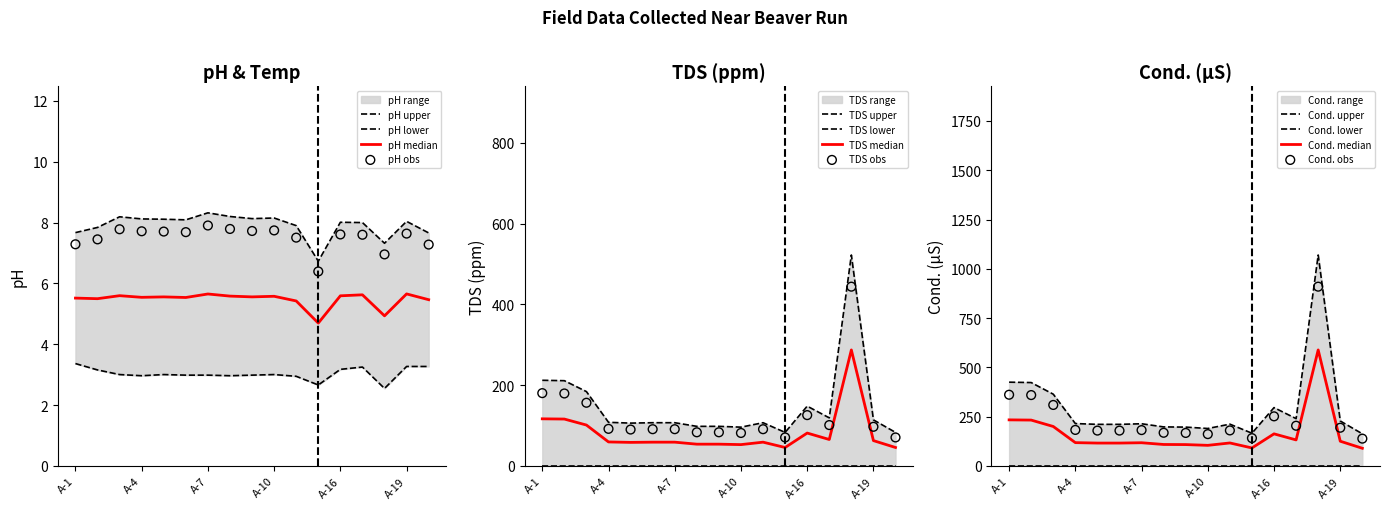

At which category is the sum across all series the highest?

A-18